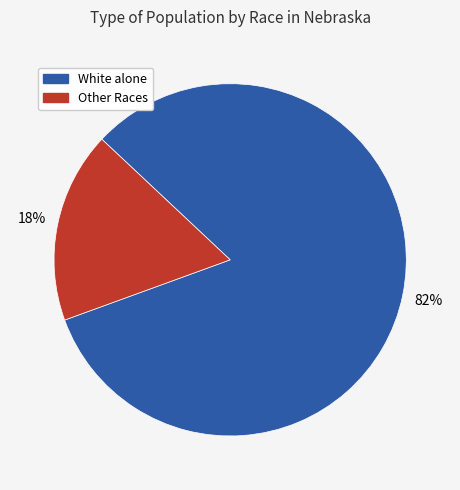

To the nearest percent, what is the average slice percentage?

50%